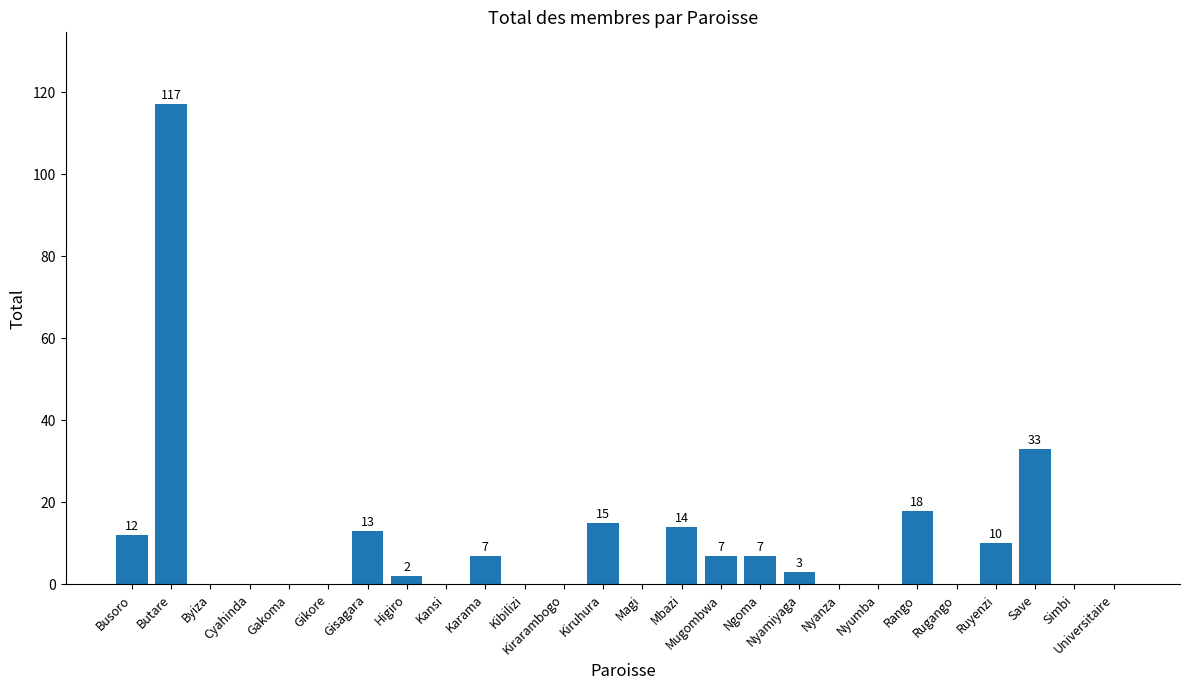

Is it true that the value at Nyumba is 0?

True